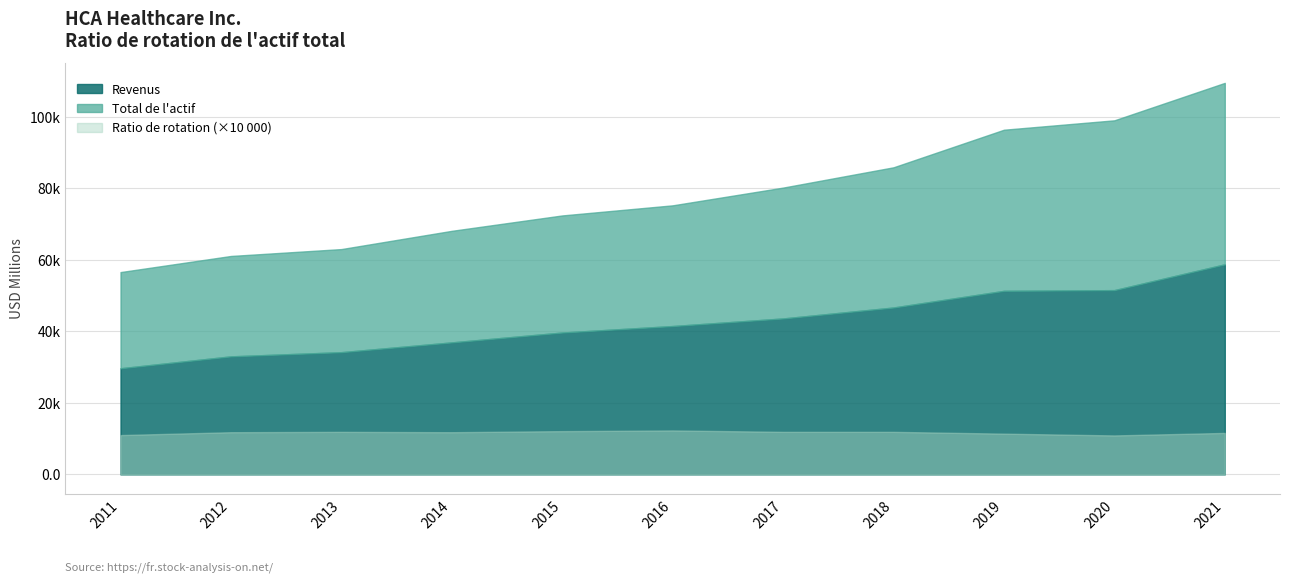

True or false: Revenus and Ratio de rotation intersect in this chart.

False